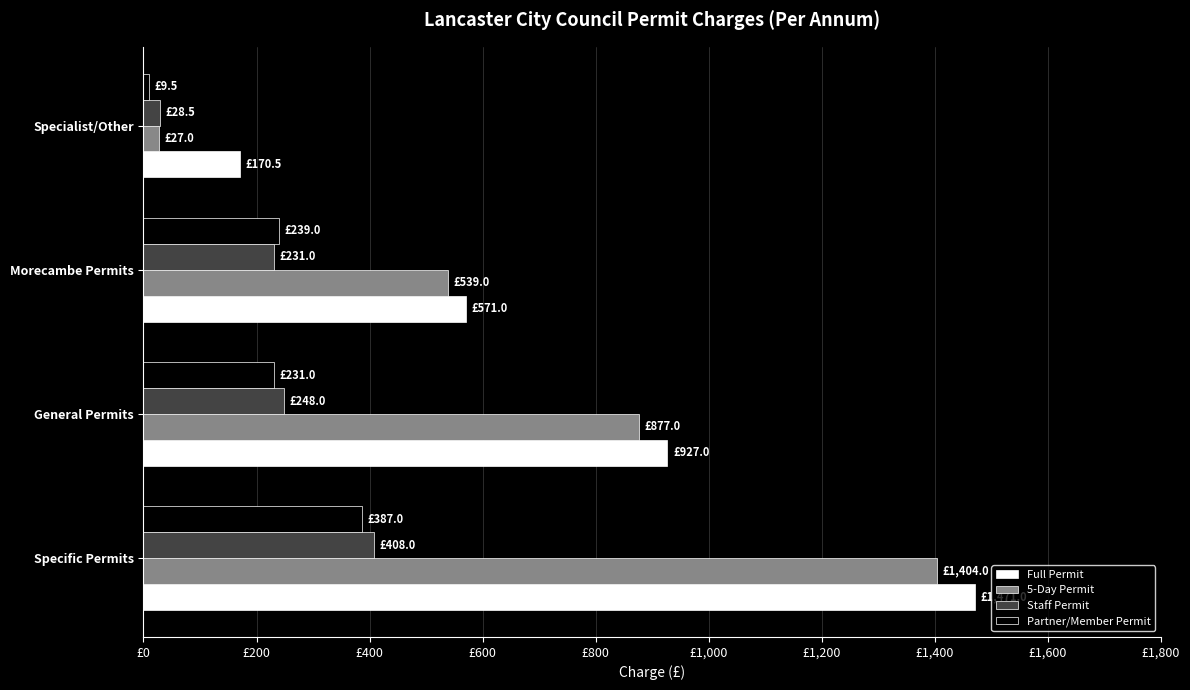

Where is Full Permit nearest to the value 820?

General Permits